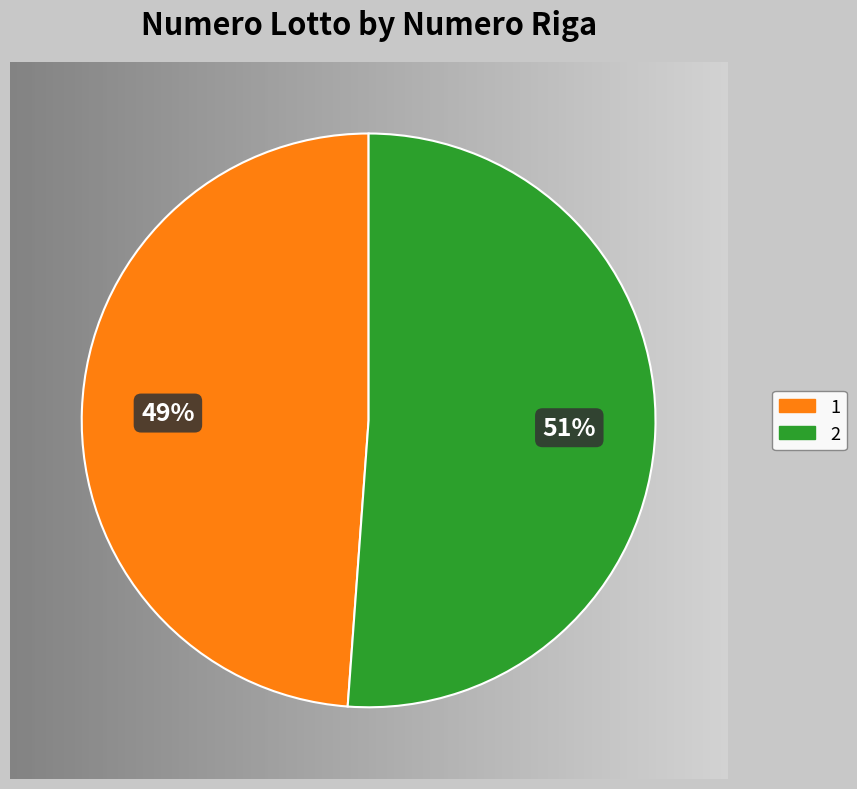

True or false: 1 accounts for 38% of the total.

False